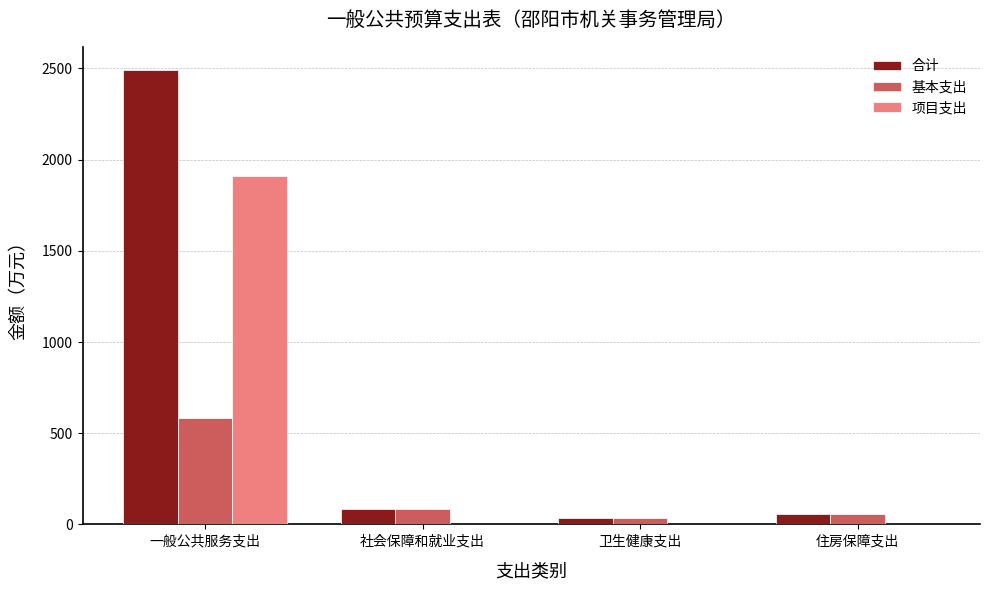

What is the total value across all series at 住房保障支出?

115.3